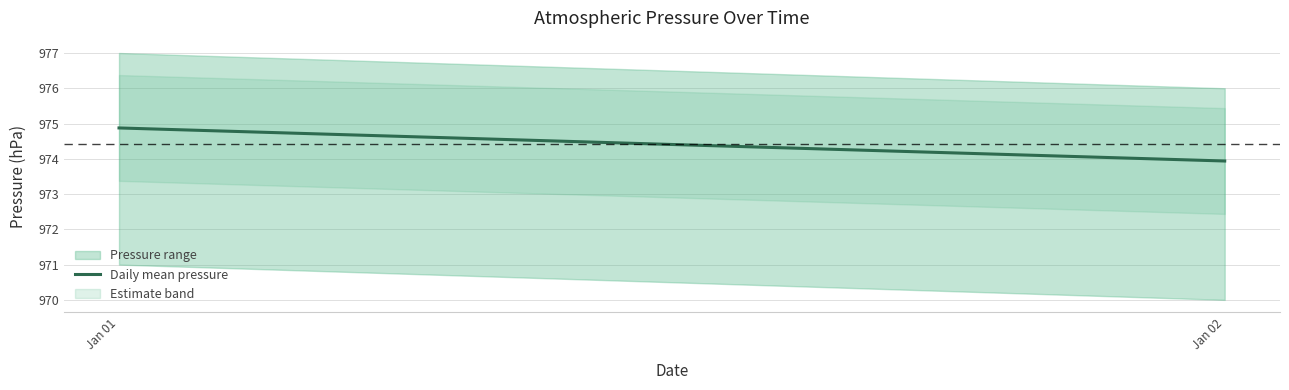

Read the value at Jan 02.

973.9